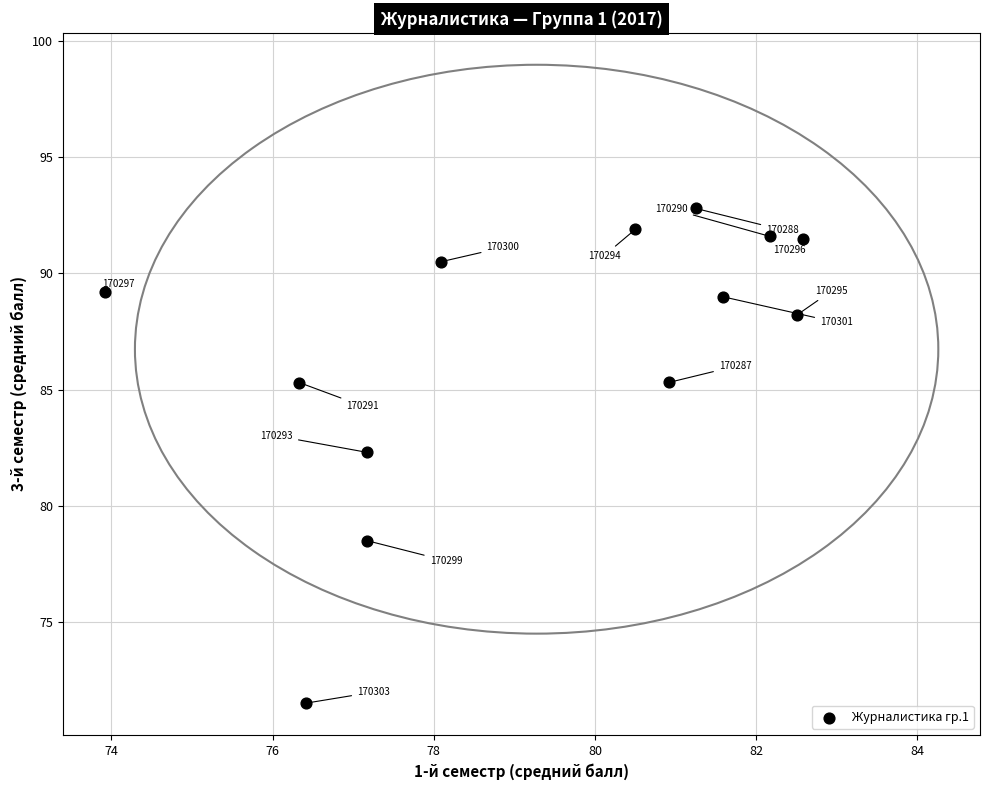

What is the range of X values (max minus min)?

8.7